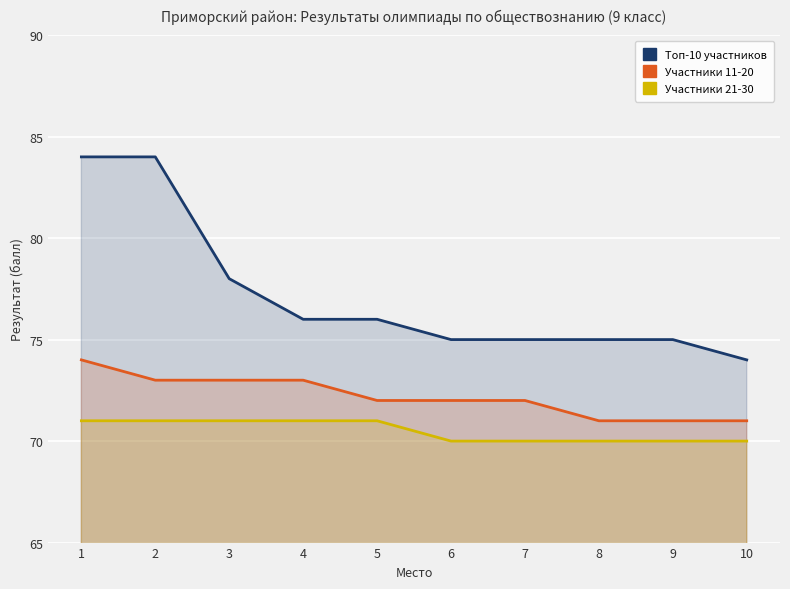

Is the value of Участники 21-30 at 8 greater than the value of Участники 11-20 at 5?

No